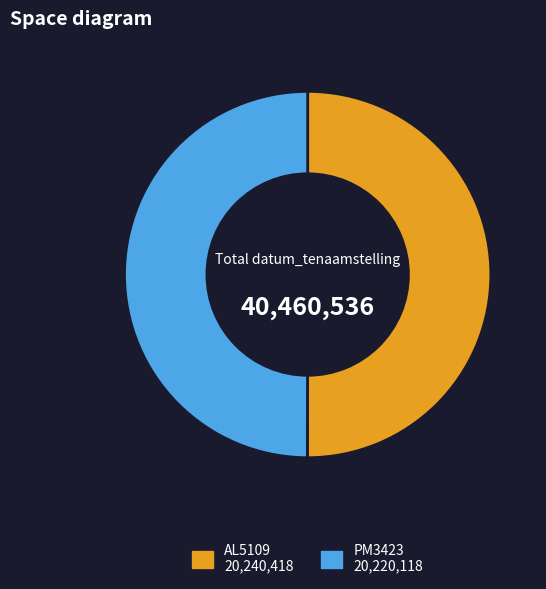

Approximately how many times larger is the value at PM3423 compared to AL5109?

1.0